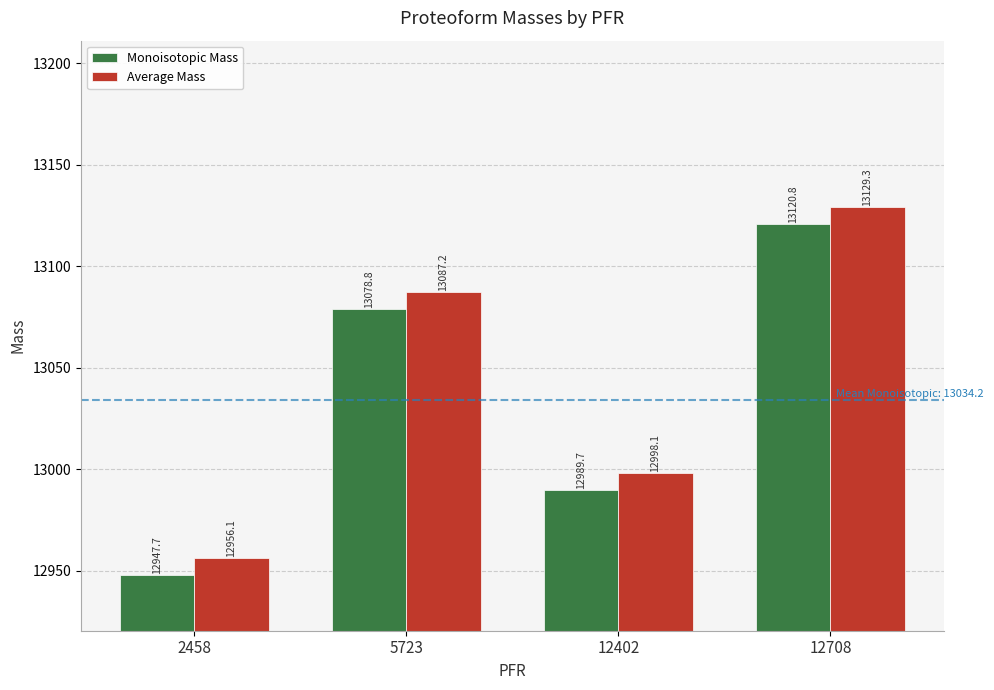

True or false: Monoisotopic Mass has a value of 12947.7 at 2458.

True